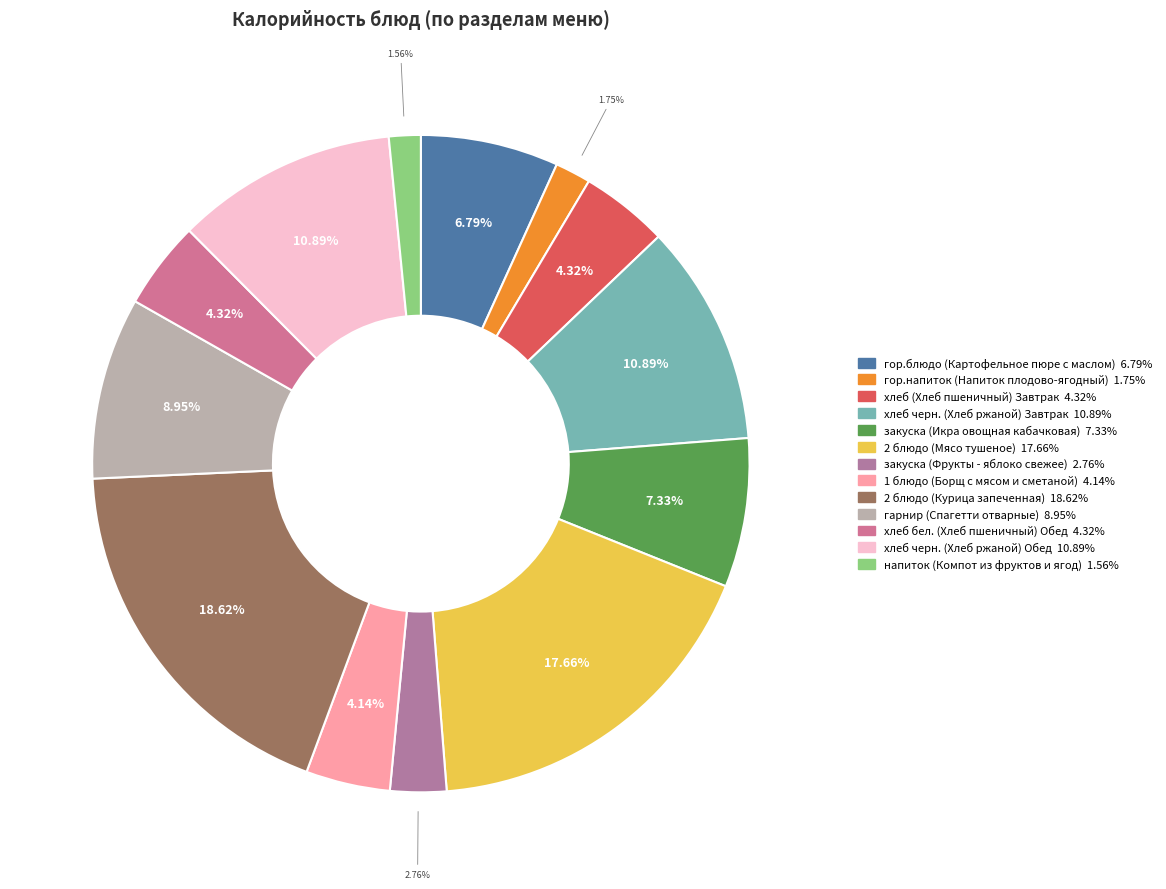

Is it true that хлеб черн. (Хлеб ржаной) Обед is 4% of the pie?

False